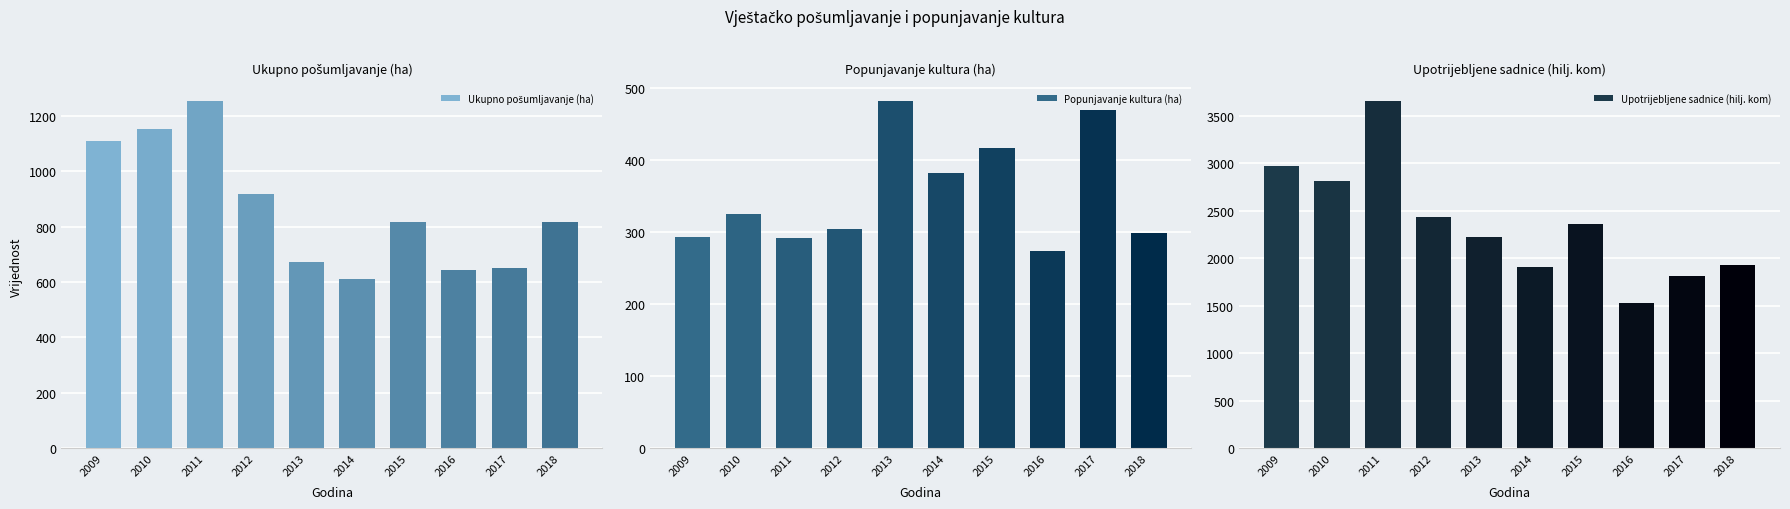

What is the difference between the Ukupno pošumljavanje (ha) values at 2009 and 2010?

44